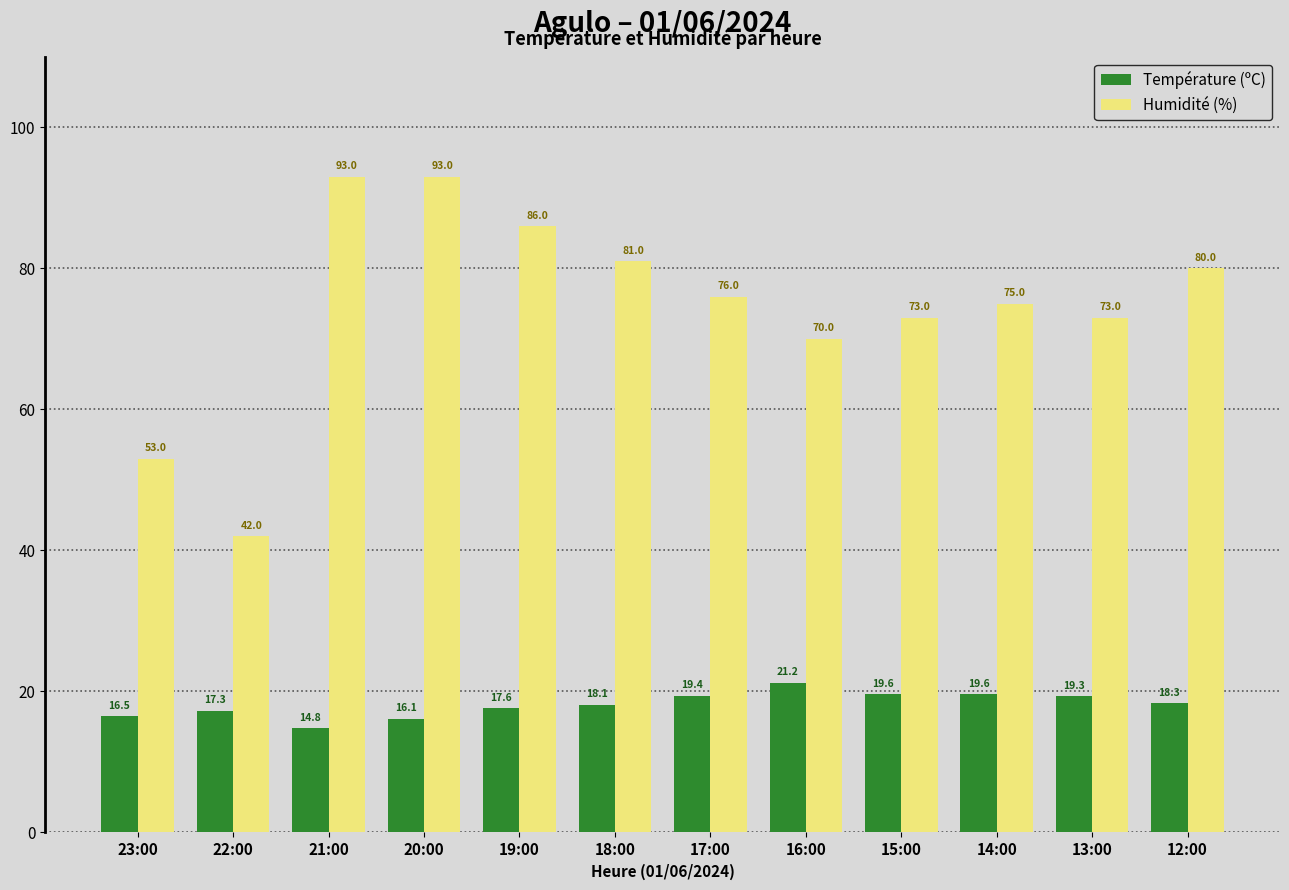

At which label does Température (ºC) first exceed 18?

18:00